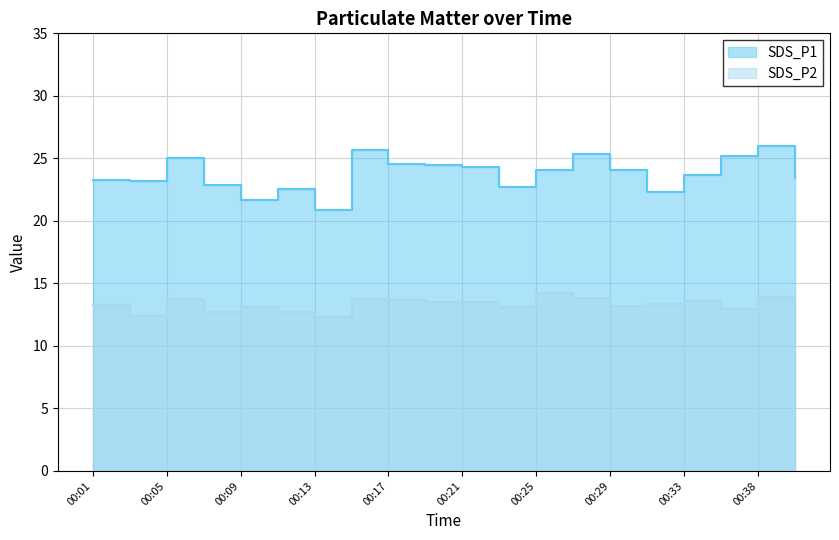

How many categories are shown in the chart?

20